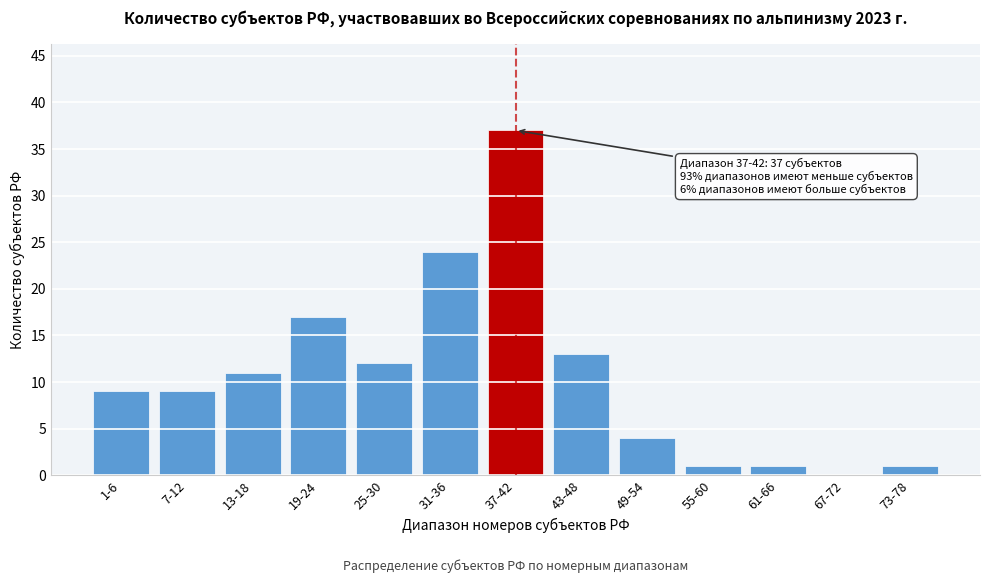

Reading right to left, list all the values displayed in this chart.

73-78=1	67-72=0	61-66=1	55-60=1	49-54=4	43-48=13	37-42=37	31-36=24	25-30=12	19-24=17	13-18=11	7-12=9	1-6=9